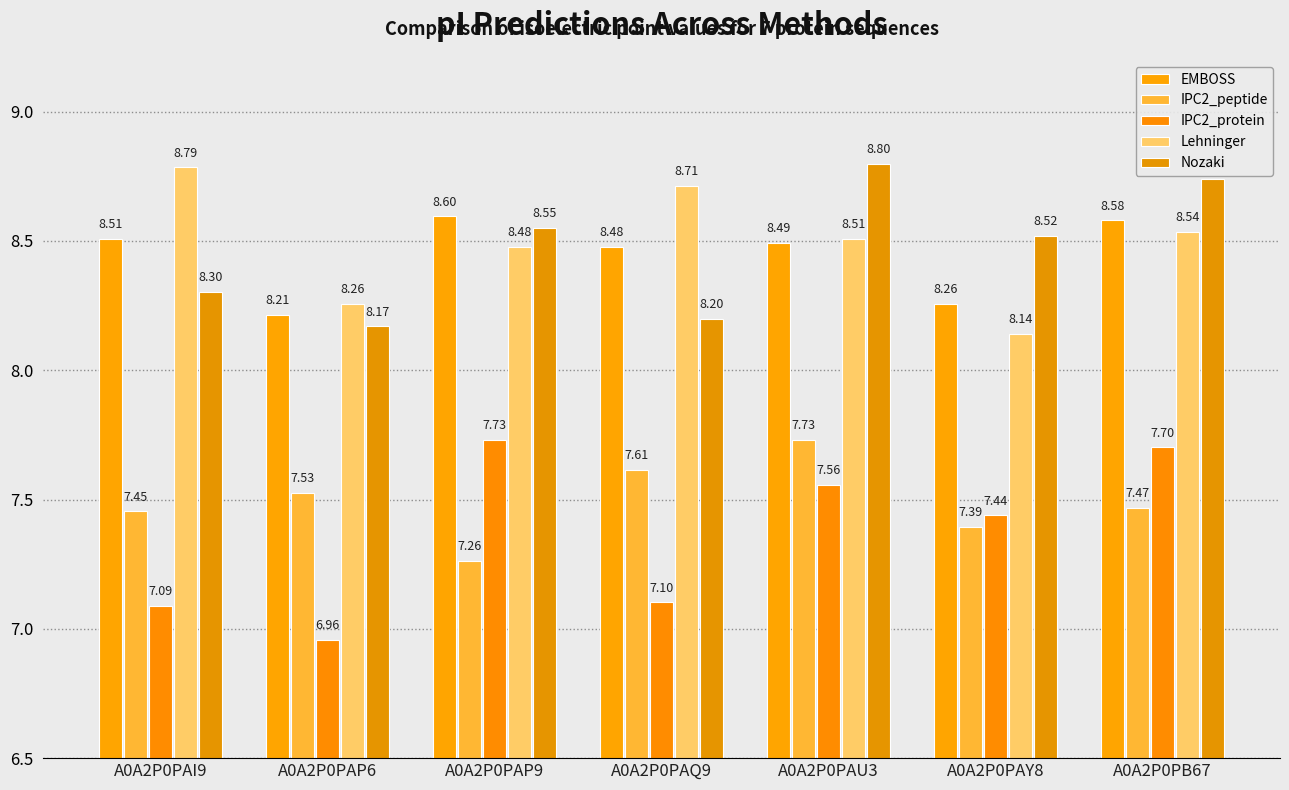

At which category is the sum across all series the highest?

A0A2P0PAU3